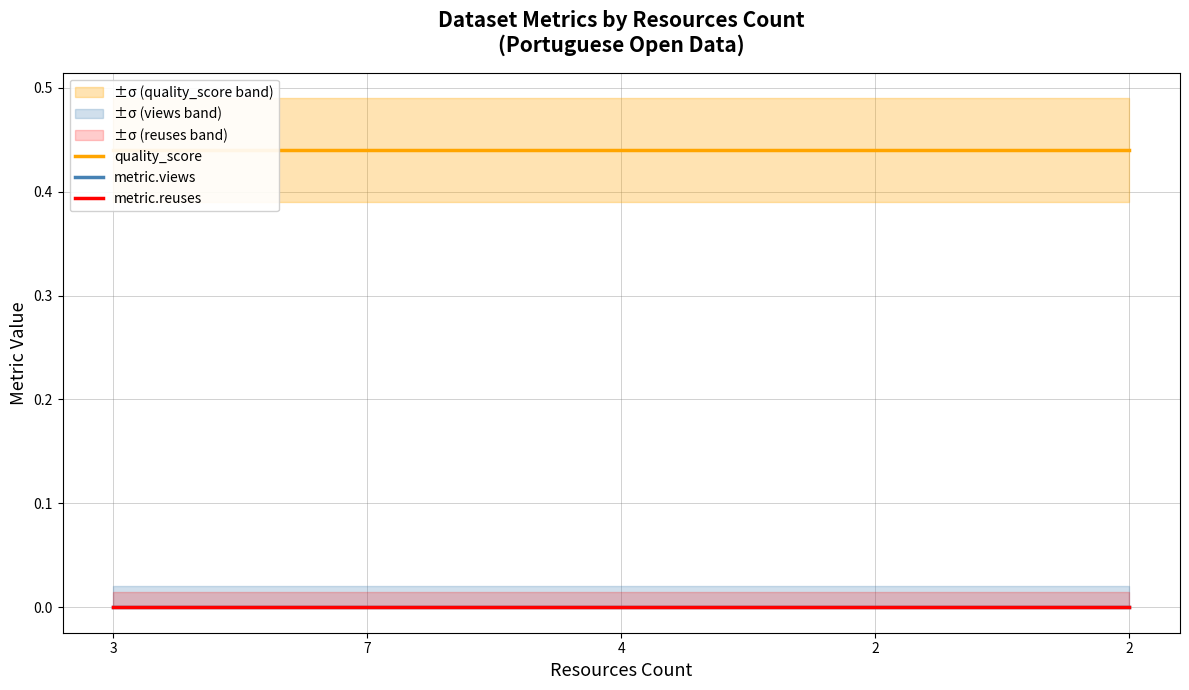

How many distinct data groups are displayed?

3